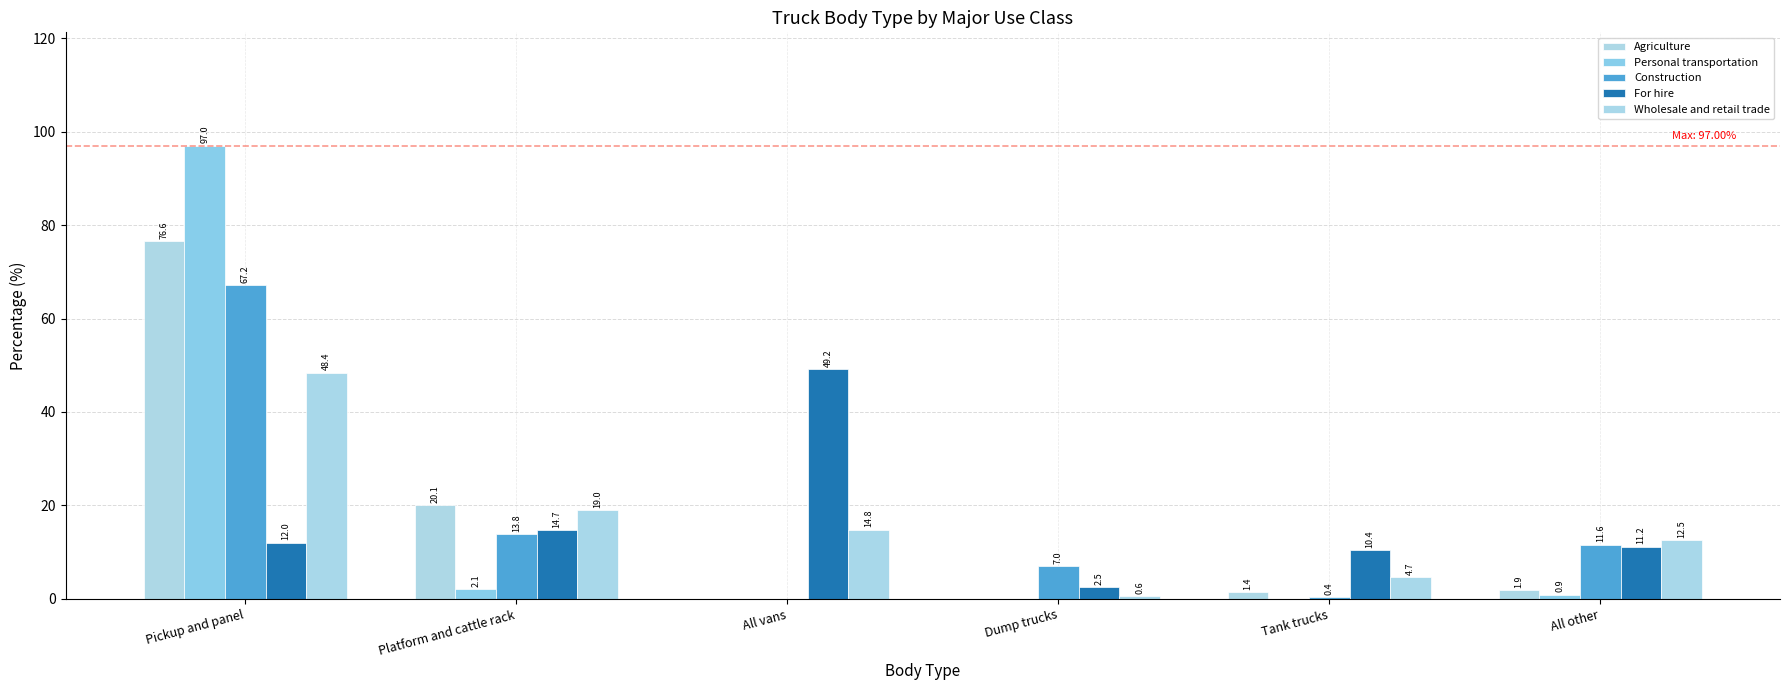

Which series has the widest spread of values?

Personal transportation